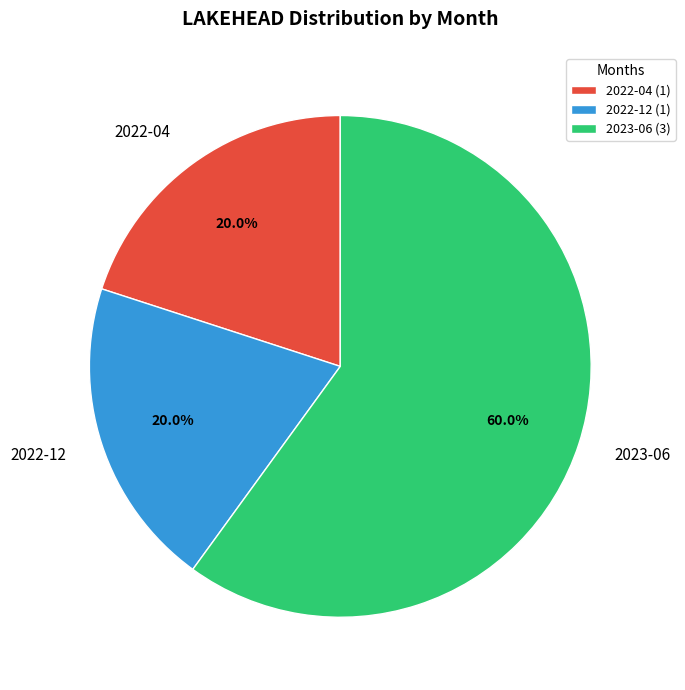

How many slices are in this pie chart?

3